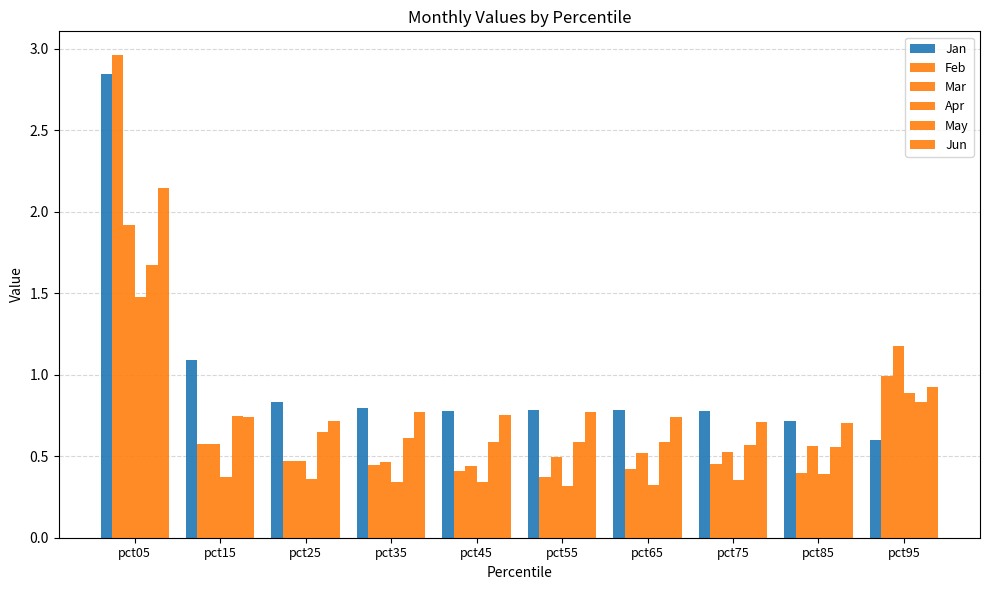

Rank the categories by Jan value from lowest to highest.

pct95, pct85, pct45, pct75, pct65, pct55, pct35, pct25, pct15, pct05